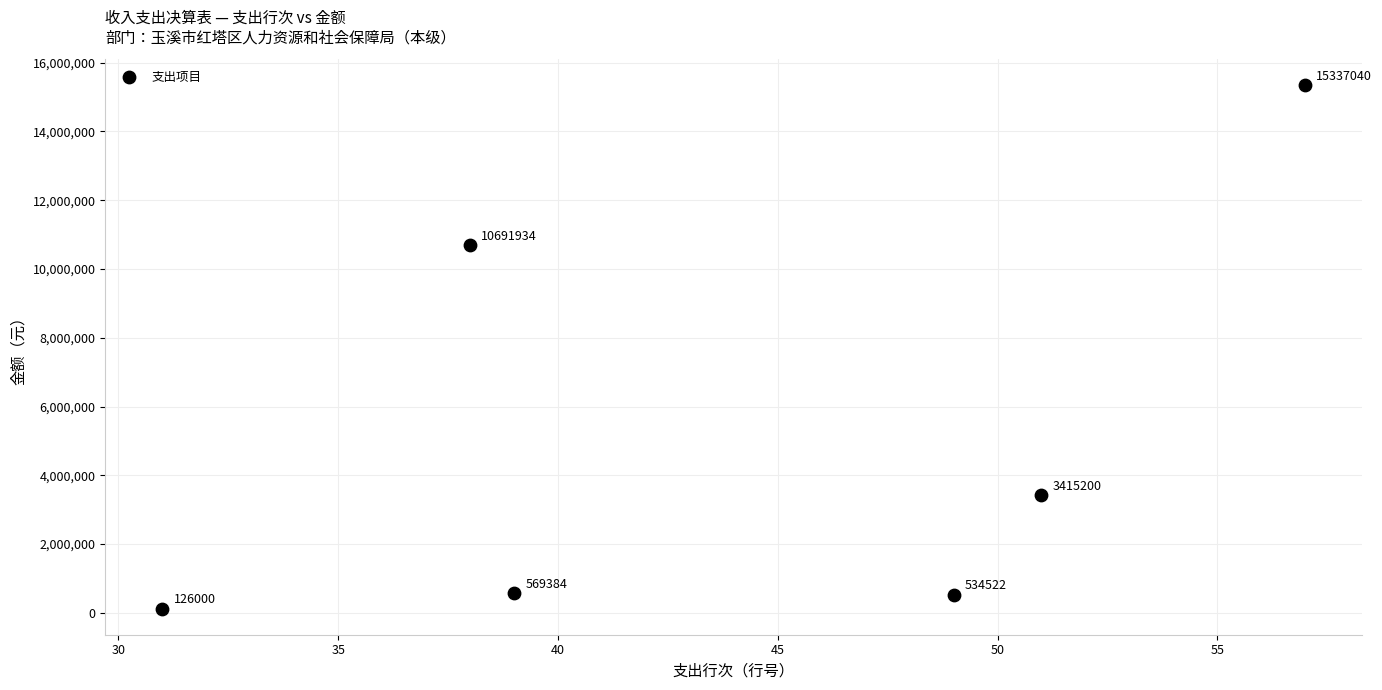

What is the range of X values (max minus min)?

26.0